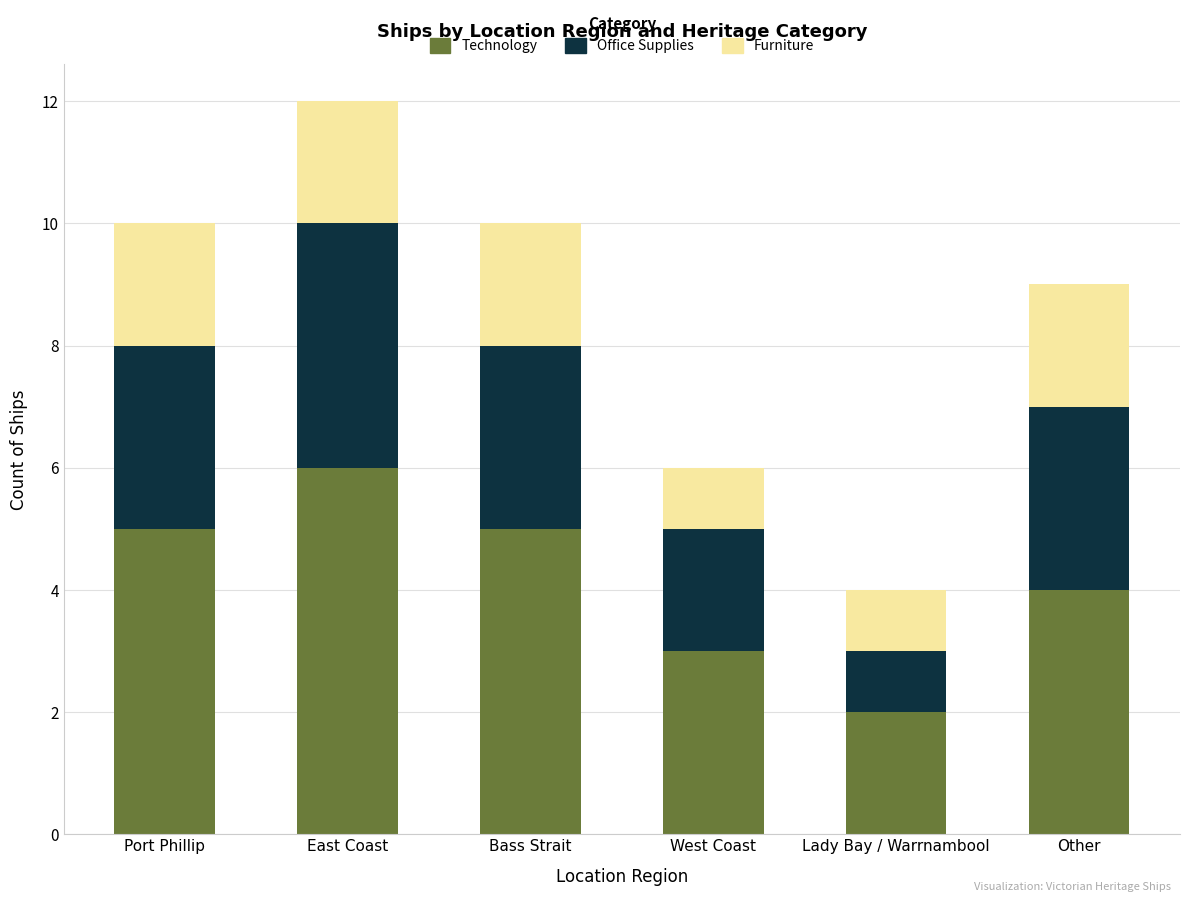

What is the total value across all series at Bass Strait?

10